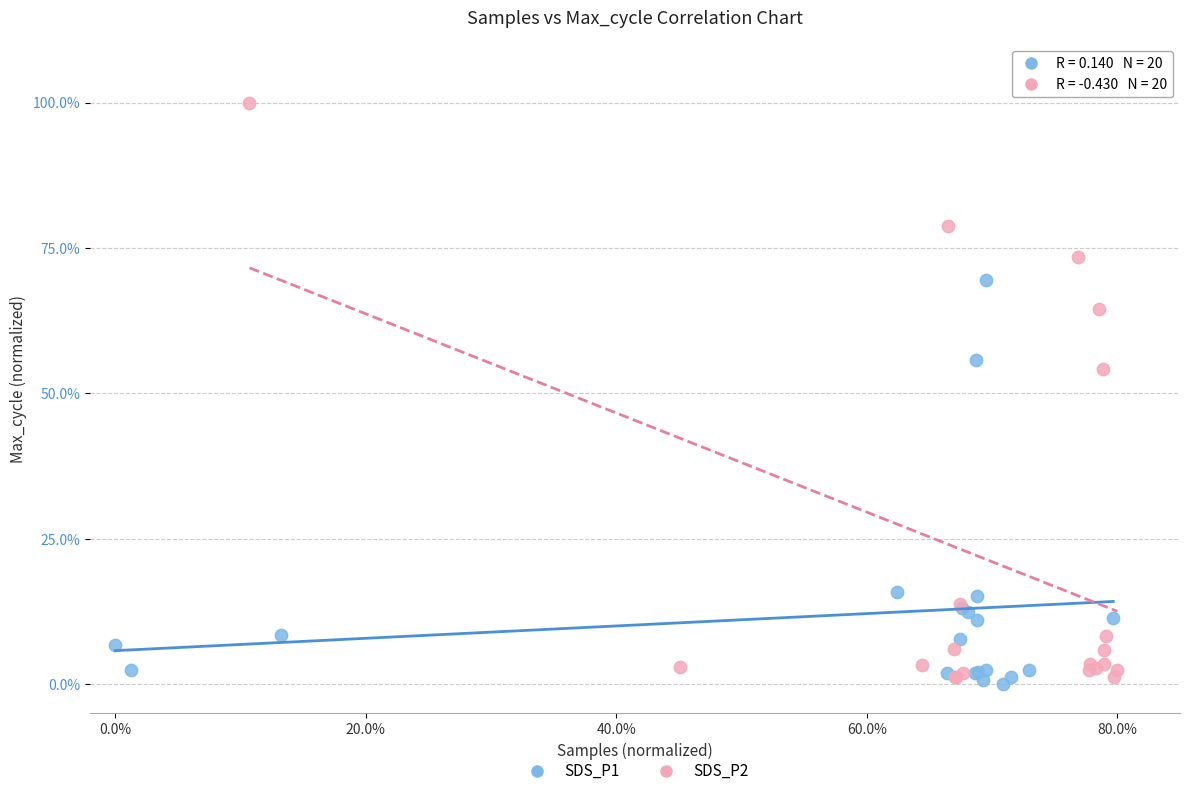

What are all the series names shown in the legend?

SDS_P1, SDS_P2